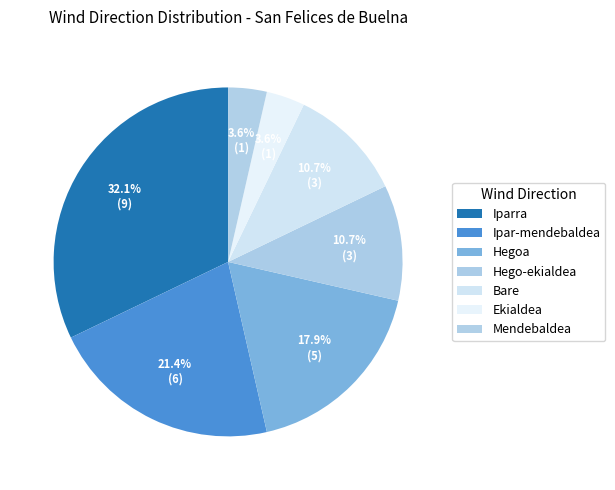

Between Ipar-mendebaldea and Ekialdea, which is larger?

Ipar-mendebaldea